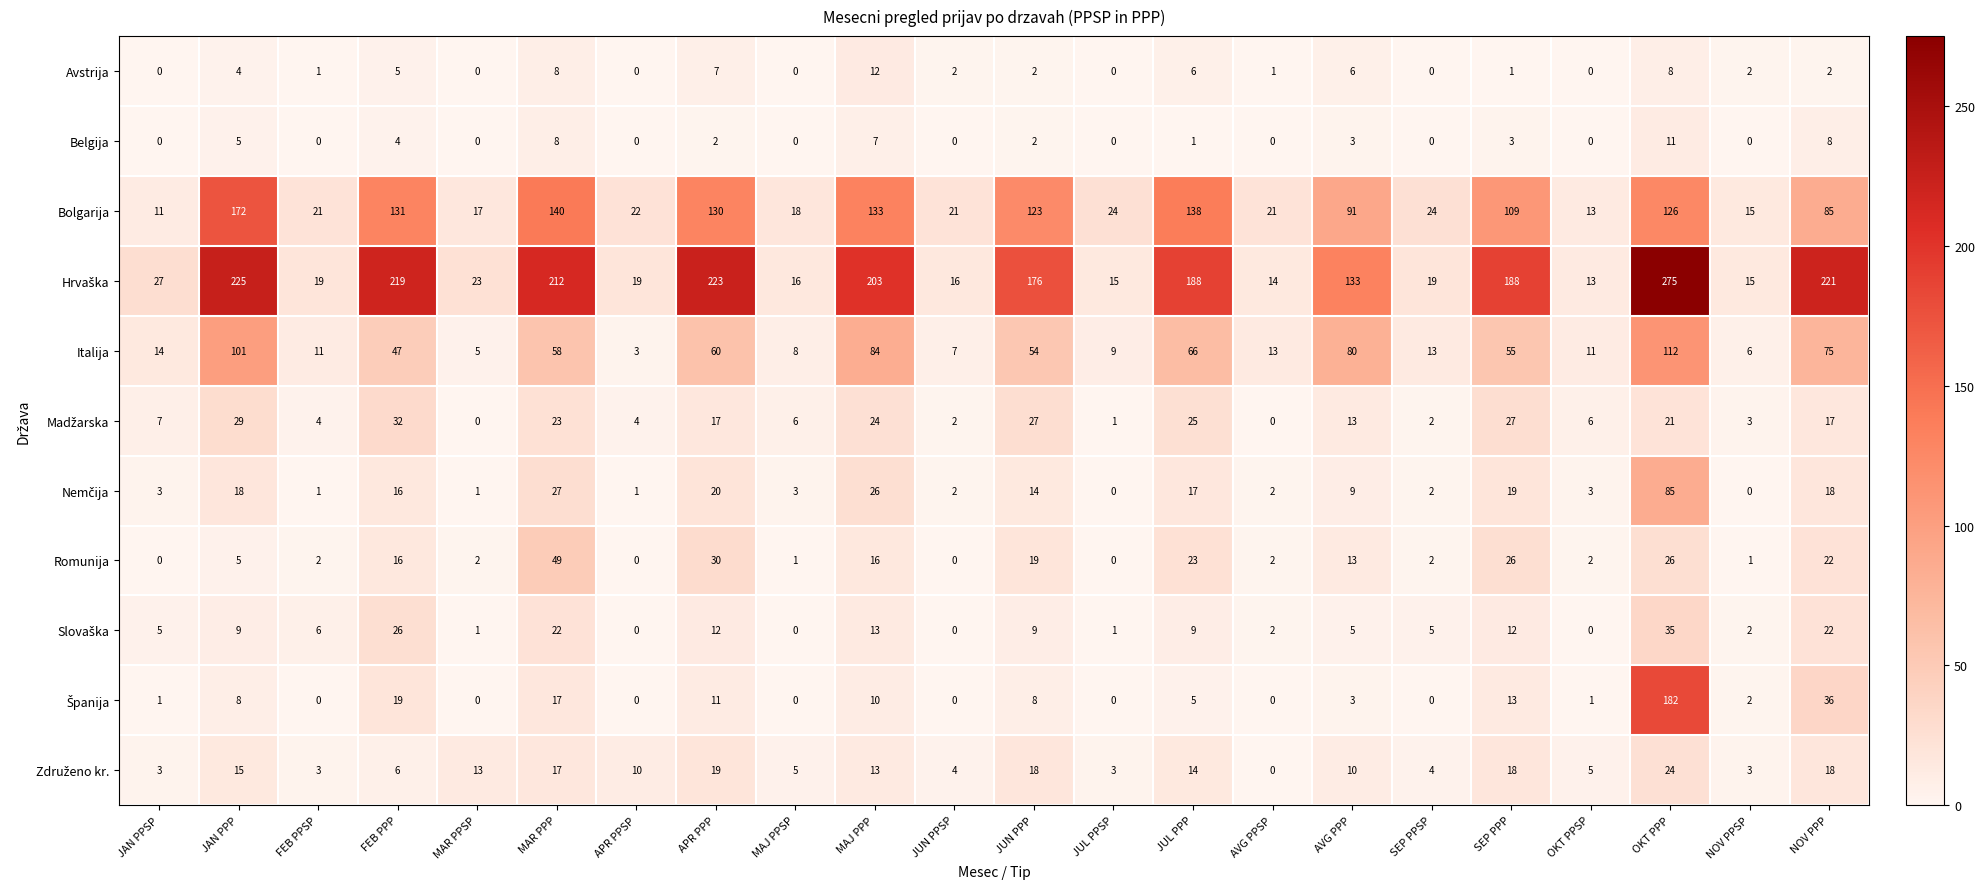

At which label is Belgija closest to 5?

JAN PPP